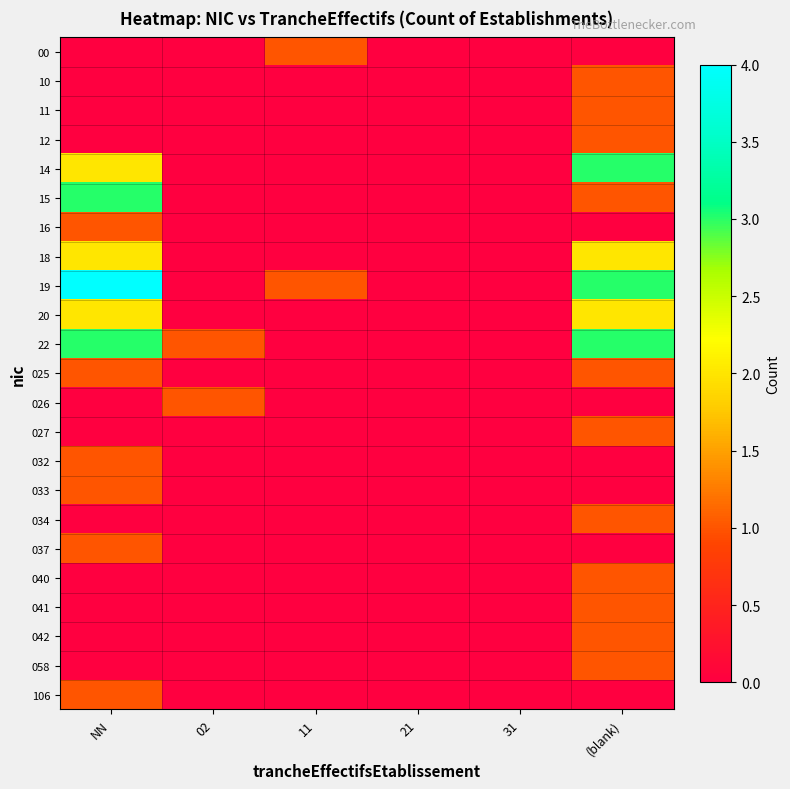

Reading left to right, list all the values displayed in this chart.

00: NN=0	02=0	11=1	21=0	31=0	(blank)=0
10: NN=0	02=0	11=0	21=0	31=0	(blank)=1
11: NN=0	02=0	11=0	21=0	31=0	(blank)=1
12: NN=0	02=0	11=0	21=0	31=0	(blank)=1
14: NN=2	02=0	11=0	21=0	31=0	(blank)=3
15: NN=3	02=0	11=0	21=0	31=0	(blank)=1
16: NN=1	02=0	11=0	21=0	31=0	(blank)=0
18: NN=2	02=0	11=0	21=0	31=0	(blank)=2
19: NN=4	02=0	11=1	21=0	31=0	(blank)=3
20: NN=2	02=0	11=0	21=0	31=0	(blank)=2
22: NN=3	02=1	11=0	21=0	31=0	(blank)=3
025: NN=1	02=0	11=0	21=0	31=0	(blank)=1
026: NN=0	02=1	11=0	21=0	31=0	(blank)=0
027: NN=0	02=0	11=0	21=0	31=0	(blank)=1
032: NN=1	02=0	11=0	21=0	31=0	(blank)=0
033: NN=1	02=0	11=0	21=0	31=0	(blank)=0
034: NN=0	02=0	11=0	21=0	31=0	(blank)=1
037: NN=1	02=0	11=0	21=0	31=0	(blank)=0
040: NN=0	02=0	11=0	21=0	31=0	(blank)=1
041: NN=0	02=0	11=0	21=0	31=0	(blank)=1
042: NN=0	02=0	11=0	21=0	31=0	(blank)=1
058: NN=0	02=0	11=0	21=0	31=0	(blank)=1
106: NN=1	02=0	11=0	21=0	31=0	(blank)=0